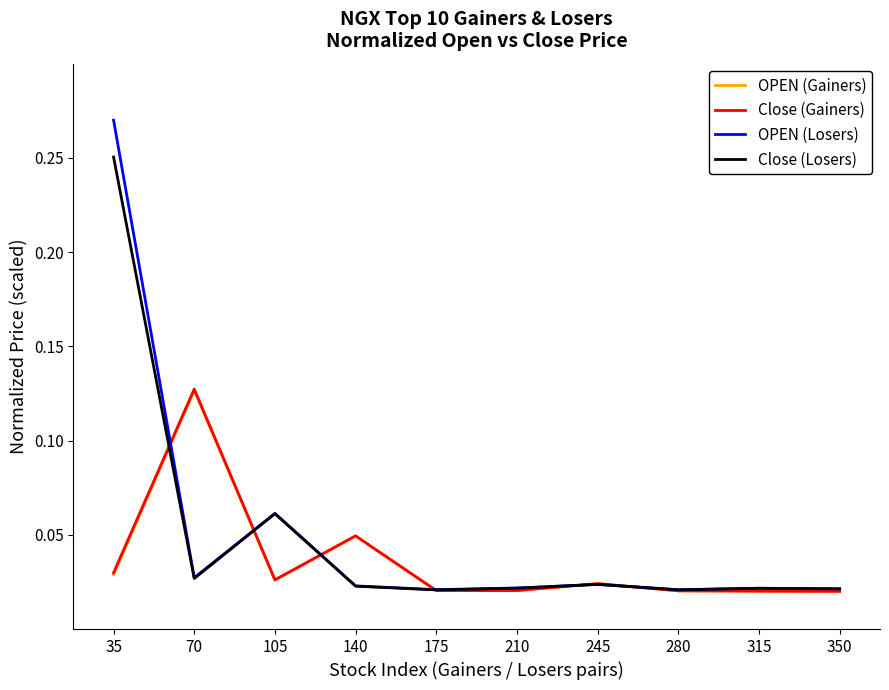

Between 35 and 350, which series saw the biggest shift?

OPEN (Losers)